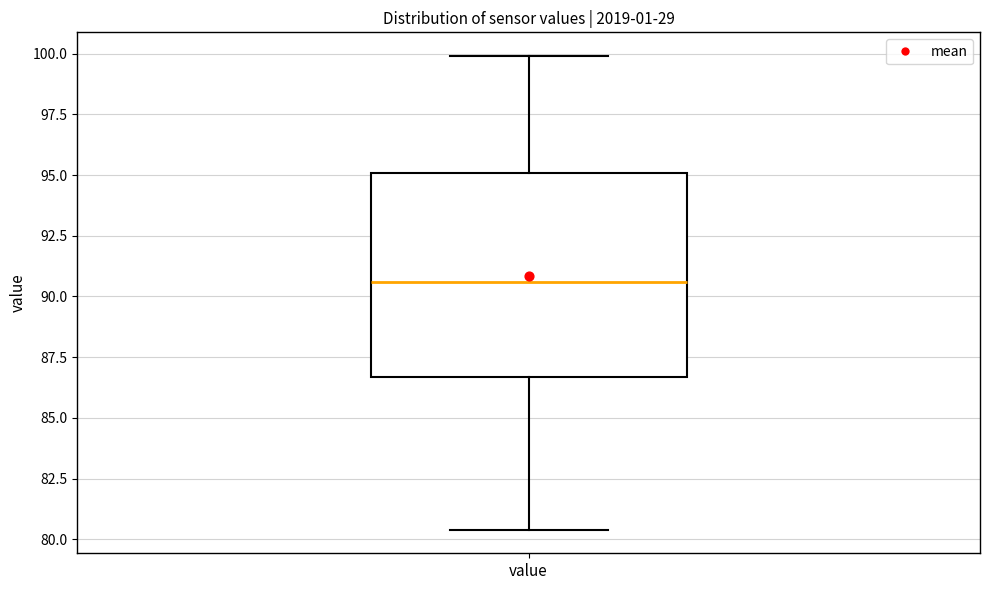

Transcribe this box plot: give where the median line is, the range the box spans, and where the two whiskers end, as read against the y-axis. The values are not printed on the chart, so give them approximately, as read against the axis.

median 90.5, box 86.5 to 95.0, whiskers 80.5 to 100.0